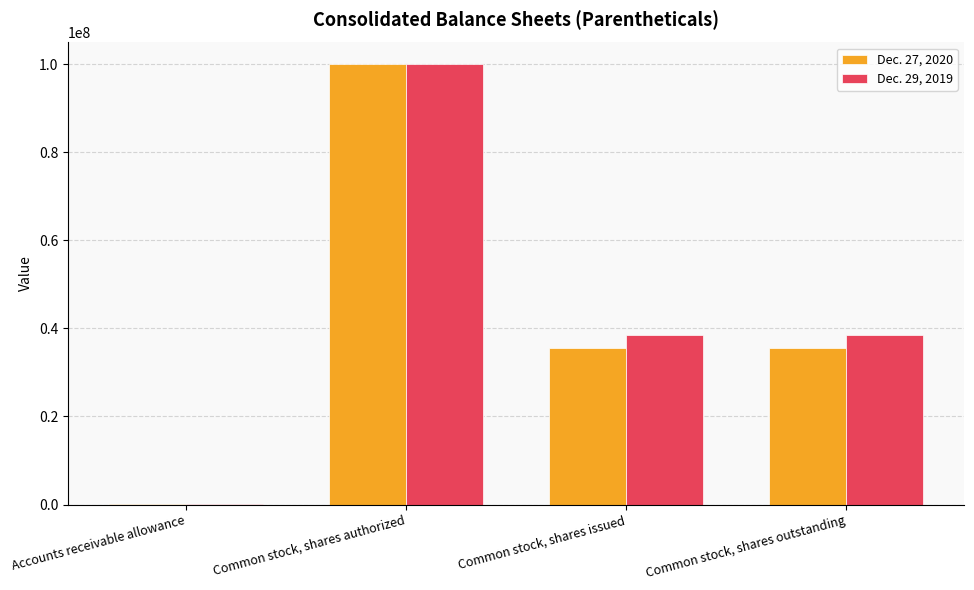

True or false: Dec. 27, 2020 has a value of 100000000 at Common stock, shares authorized.

True